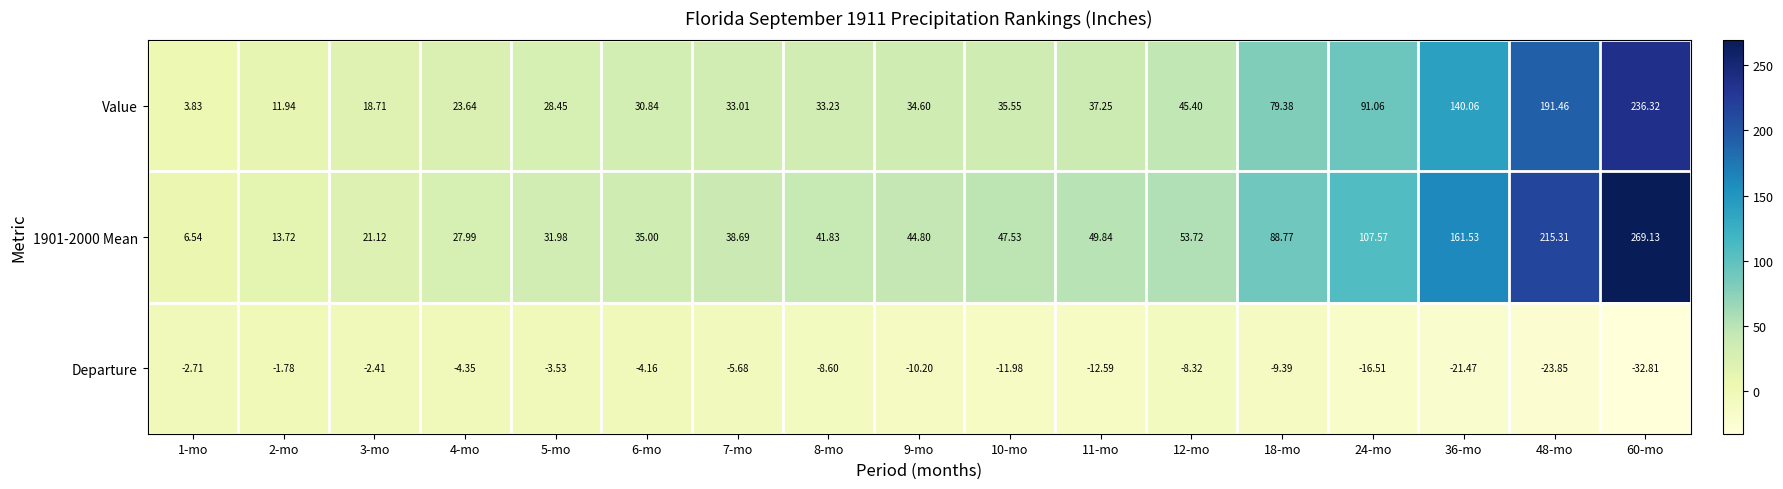

Reading left to right, what are all the values shown in this chart?

Value: 1-mo=3.8	2-mo=11.9	3-mo=18.7	4-mo=23.6	5-mo=28.4	6-mo=30.8	7-mo=33.0	8-mo=33.2	9-mo=34.6	10-mo=35.5	11-mo=37.2	12-mo=45.4	18-mo=79.4	24-mo=91.1	36-mo=140.1	48-mo=191.5	60-mo=236.3
1901-2000 Mean: 1-mo=6.5	2-mo=13.7	3-mo=21.1	4-mo=28.0	5-mo=32.0	6-mo=35.0	7-mo=38.7	8-mo=41.8	9-mo=44.8	10-mo=47.5	11-mo=49.8	12-mo=53.7	18-mo=88.8	24-mo=107.6	36-mo=161.5	48-mo=215.3	60-mo=269.1
Departure: 1-mo=-2.7	2-mo=-1.8	3-mo=-2.4	4-mo=-4.3	5-mo=-3.5	6-mo=-4.2	7-mo=-5.7	8-mo=-8.6	9-mo=-10.2	10-mo=-12.0	11-mo=-12.6	12-mo=-8.3	18-mo=-9.4	24-mo=-16.5	36-mo=-21.5	48-mo=-23.9	60-mo=-32.8